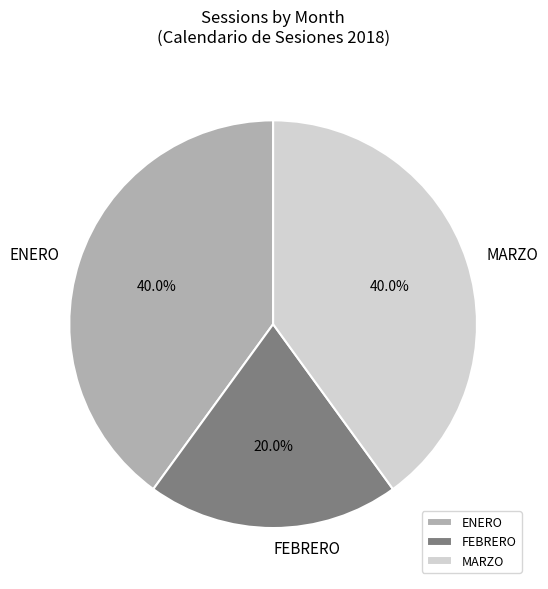

Which category has the smallest portion of the pie?

FEBRERO